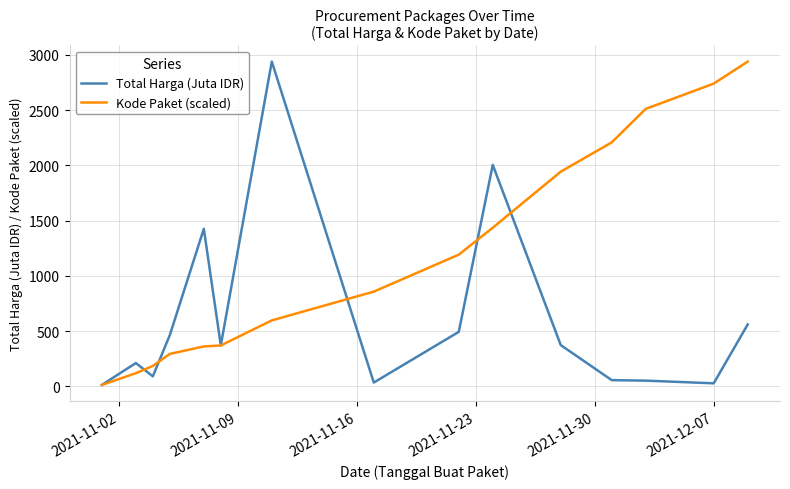

What is the minimum value shown in the chart?

12.8